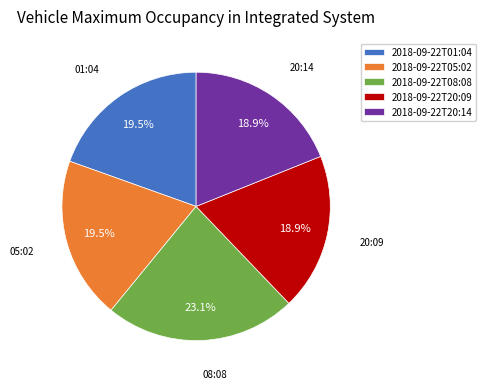

Is there a majority slice in this chart?

No